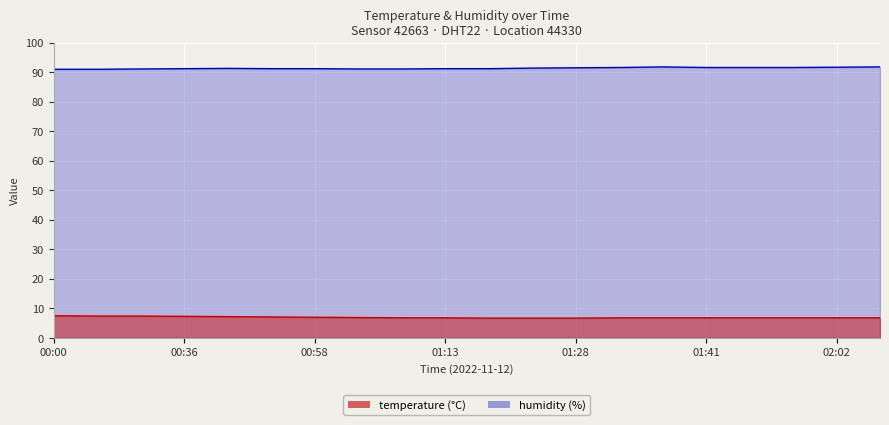

What are all the series names shown in the legend?

temperature, humidity